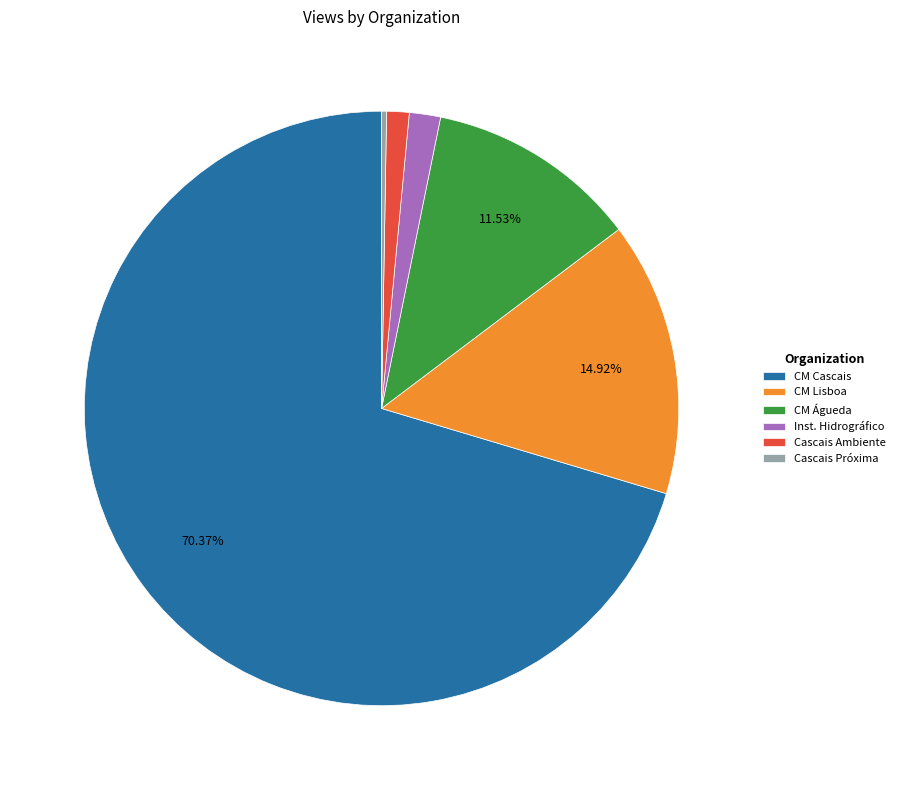

Approximately how many times larger is the value at CM Lisboa compared to Inst. Hidrográfico?

8.8